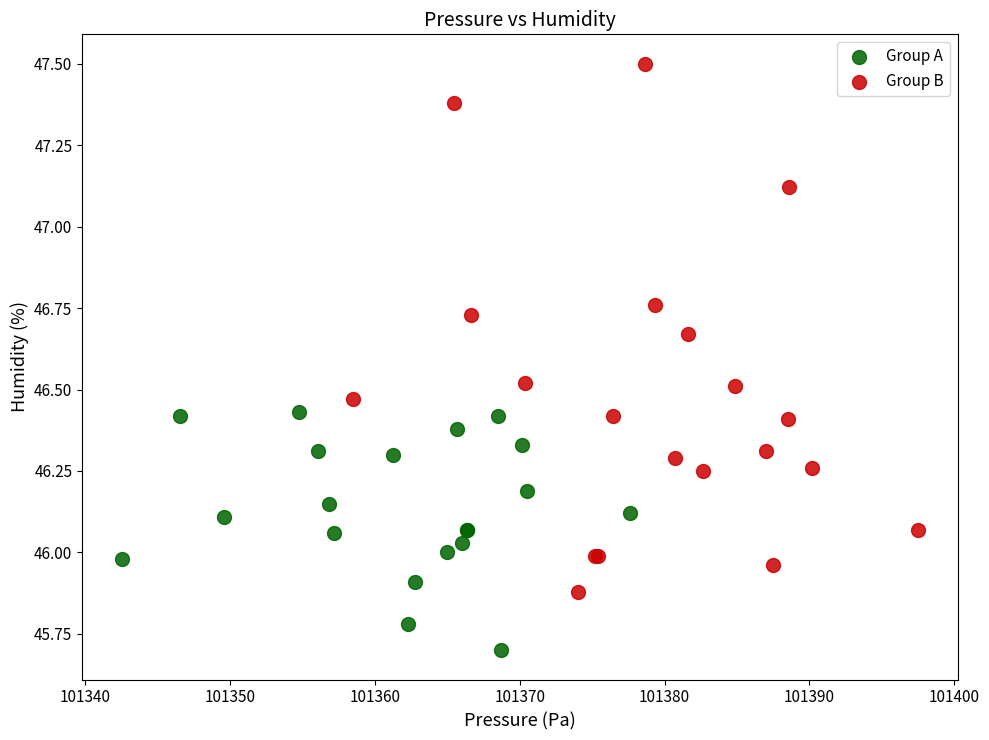

Which series has the widest spread of Y values?

Group B